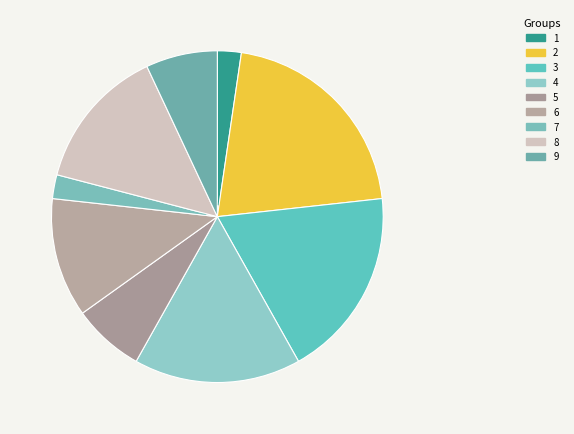

Count the number of slices in the pie.

9